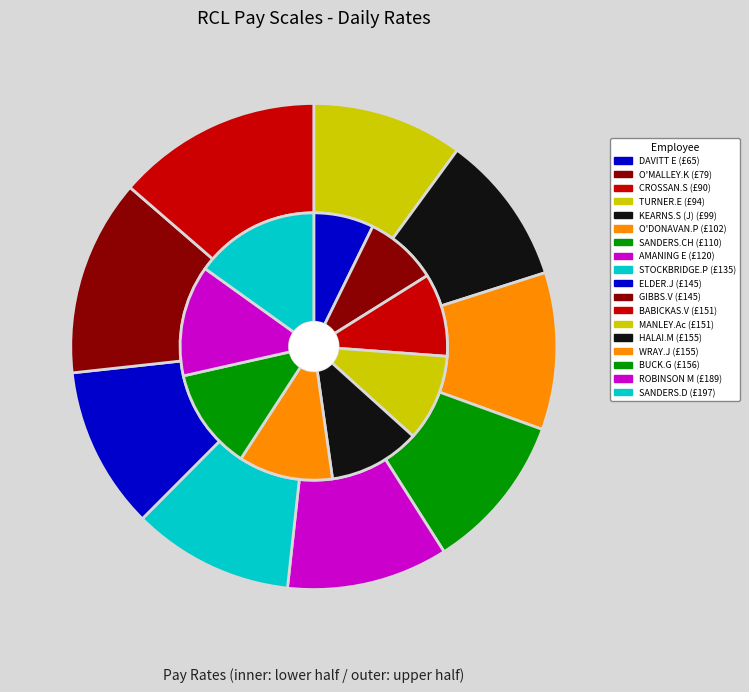

Rank the categories by value from highest to lowest.

SANDERS.D, ROBINSON M, BUCK.G, HALAI.M, WRAY.J, BABICKAS.V, MANLEY.Ac, ELDER.J, GIBBS.V, STOCKBRIDGE.P, AMANING E, SANDERS.CH, O'DONAVAN.P, KEARNS.S (J), TURNER.E, CROSSAN.S, O'MALLEY.K, DAVITT E